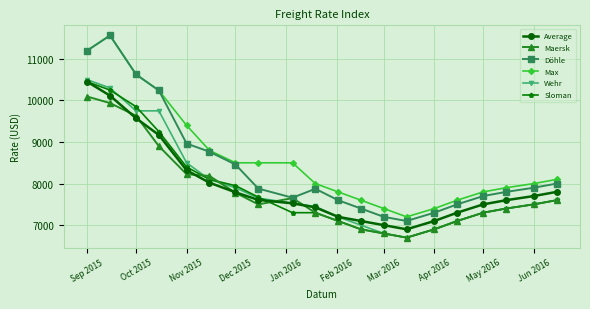

How many data points in Average are less than 7607?

10